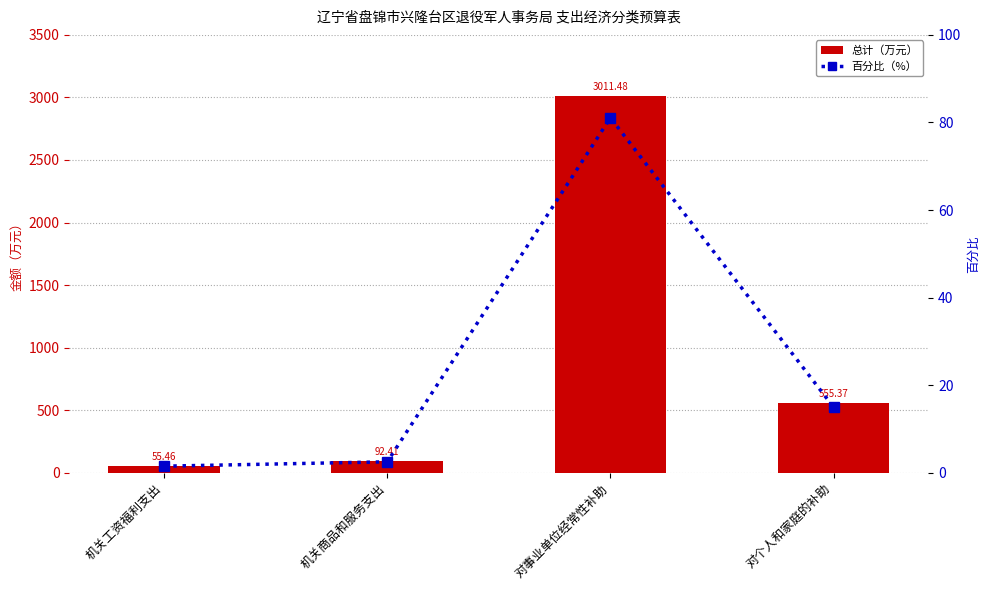

At which category does the chart reach its minimum across all series?

机关工资福利支出